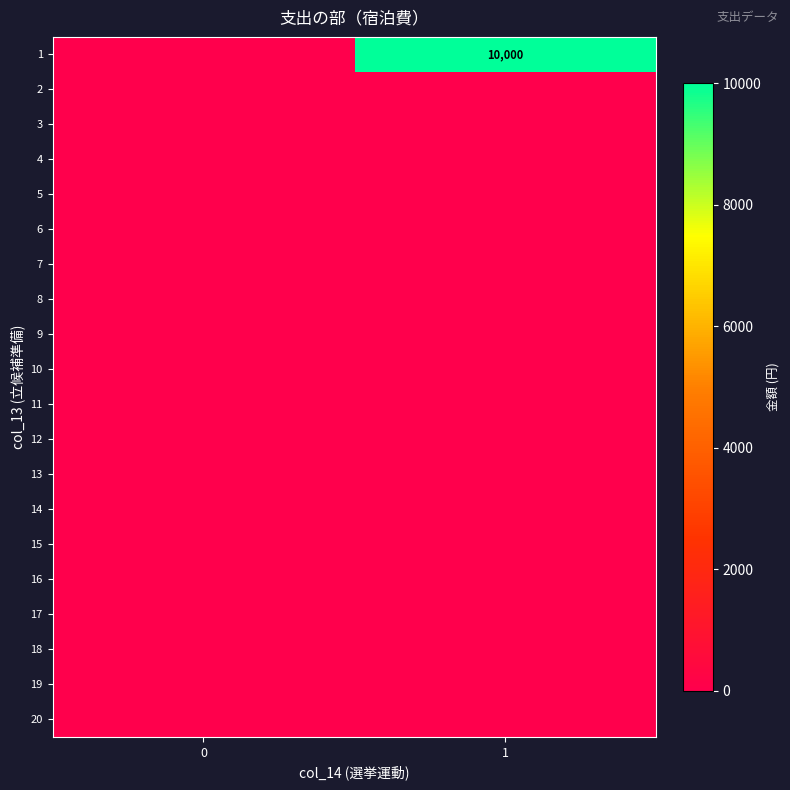

Rank the categories by 20 value from highest to lowest.

0, 1